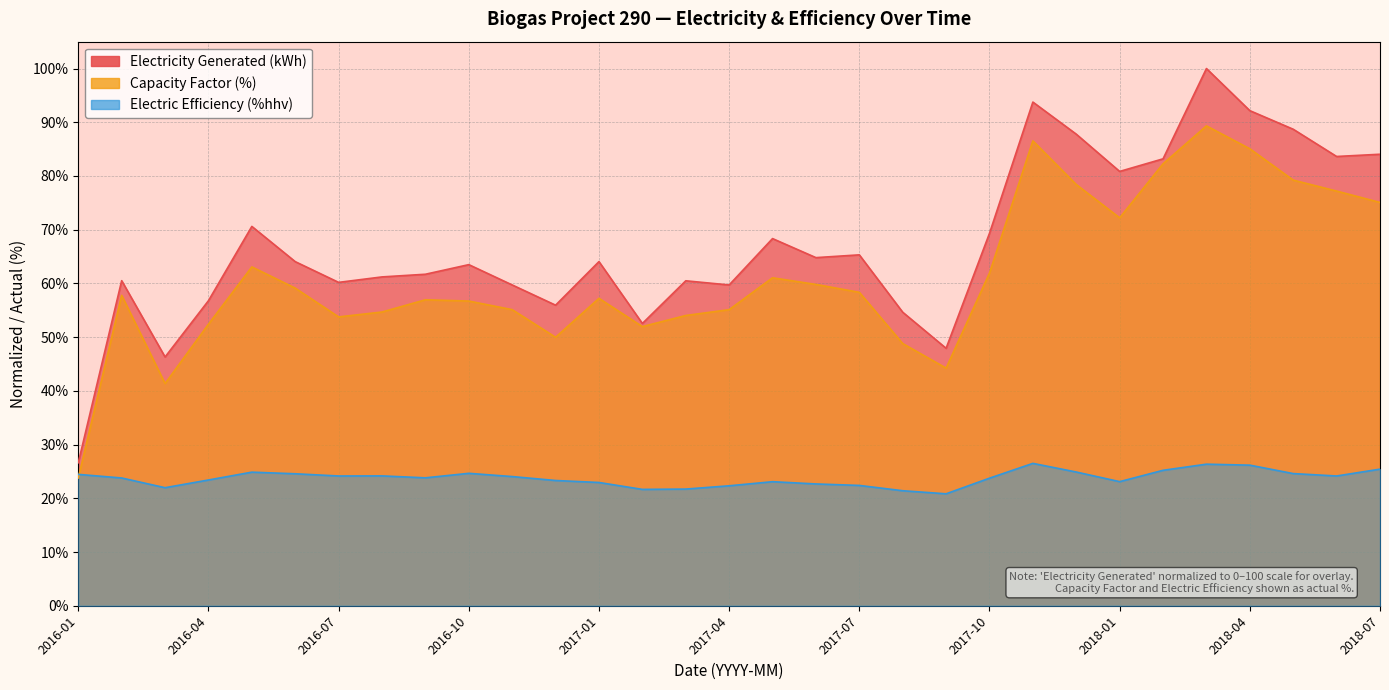

What is the label of the 12th point from the right?

2017-08